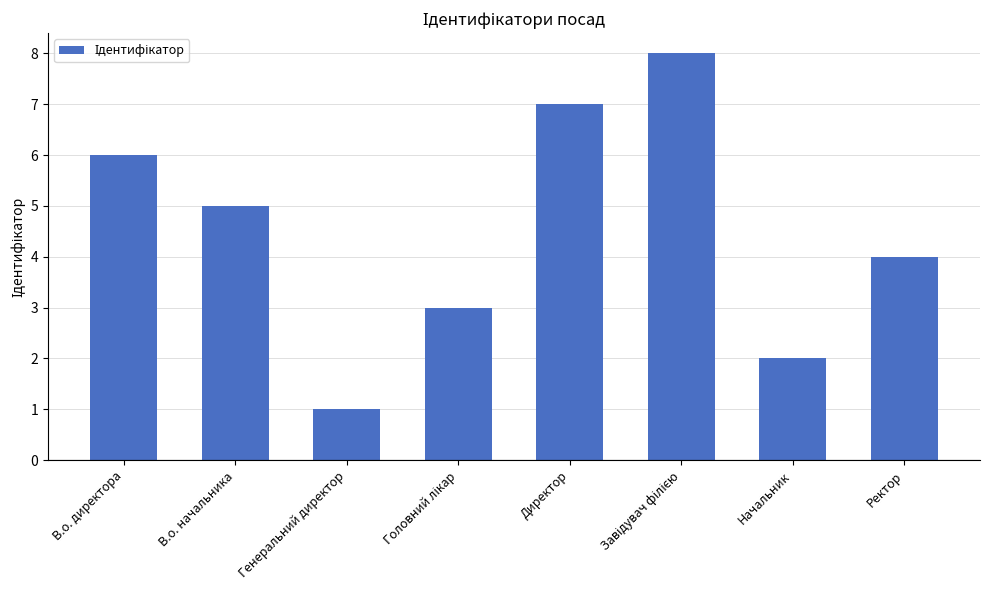

Which has a higher value, Директор or В.о. начальника?

Директор